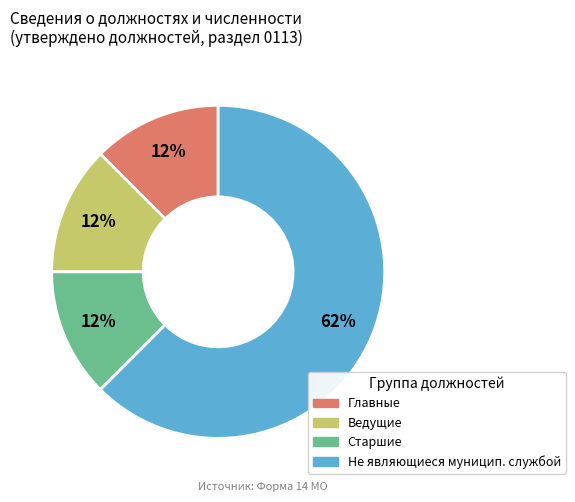

To the nearest percent, what is the average slice percentage?

25%